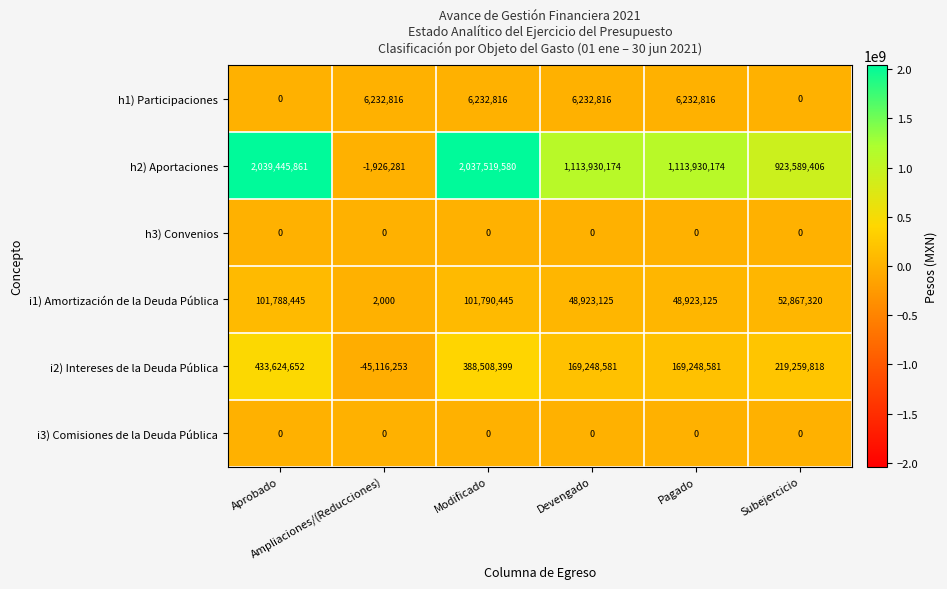

What is the lowest value of the i2) Intereses de la Deuda Pública series?

-45116253